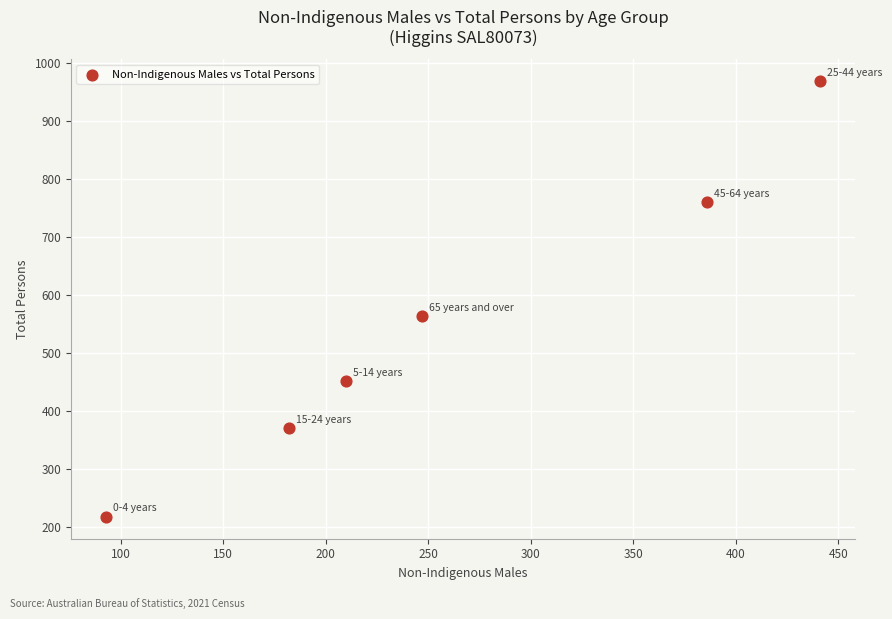

What Y value in the scatter plot is closest to 593?

563